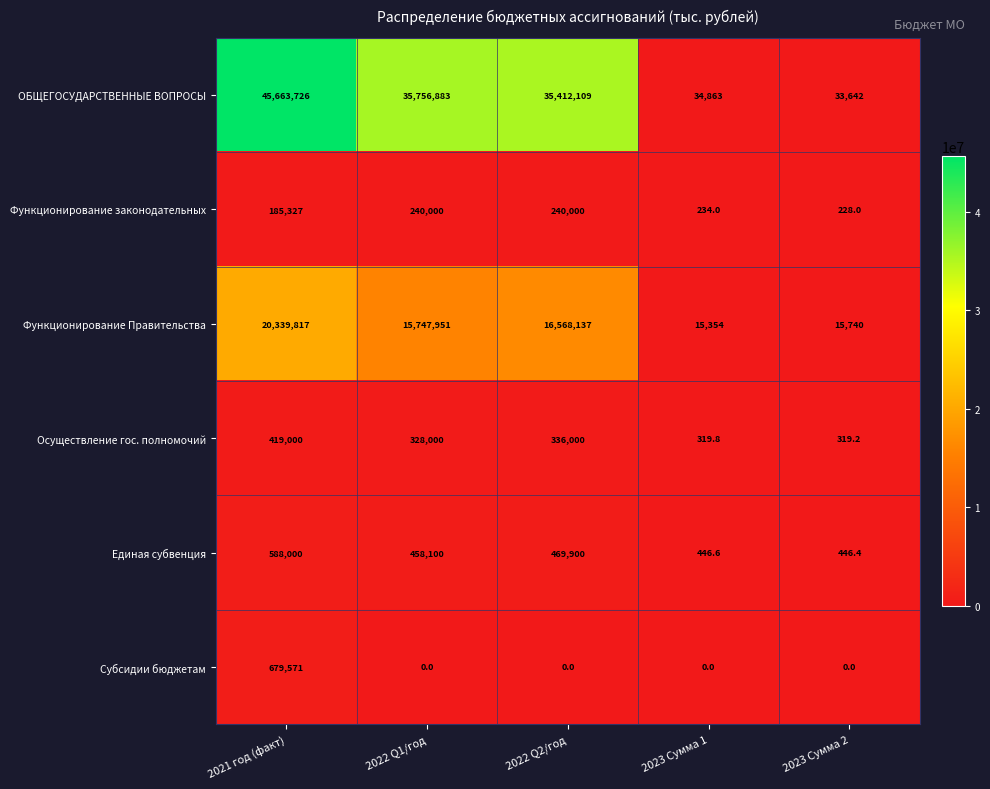

What is the maximum value shown in the chart?

45663726.0